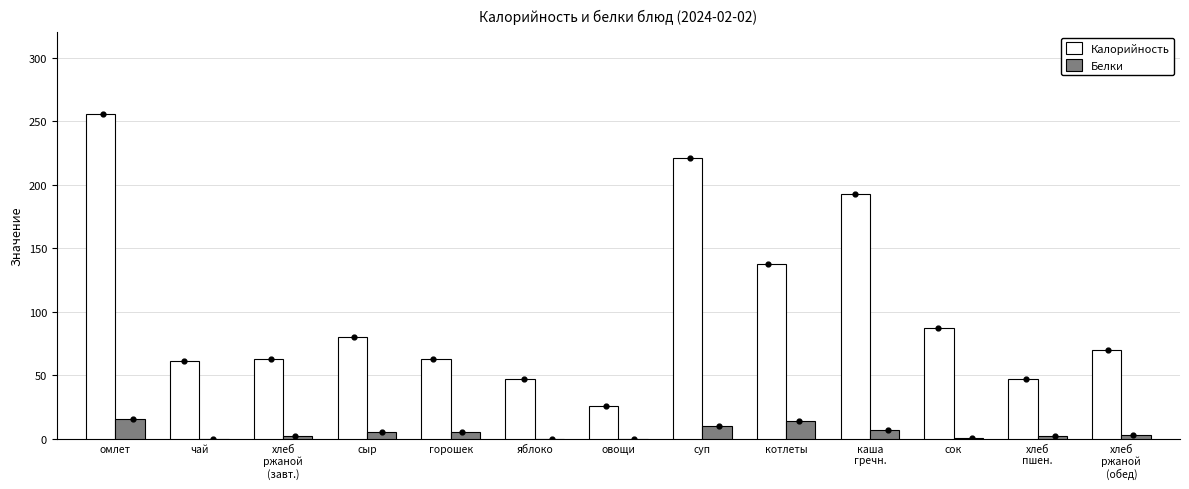

Which series has the widest spread of Y values?

Калорийность